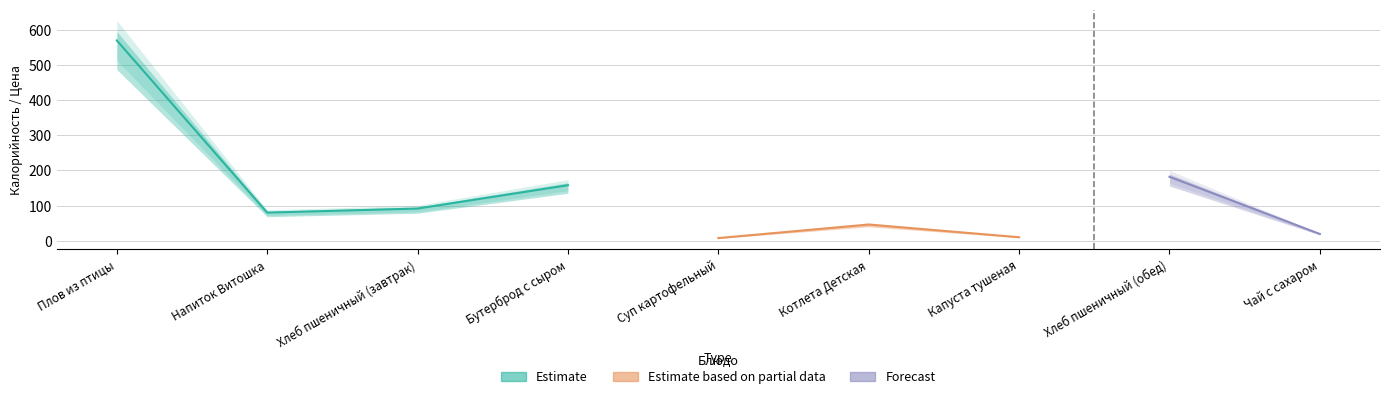

Between Хлеб пшеничный (завтрак) and Напиток Витошка, which is larger?

Хлеб пшеничный (завтрак)